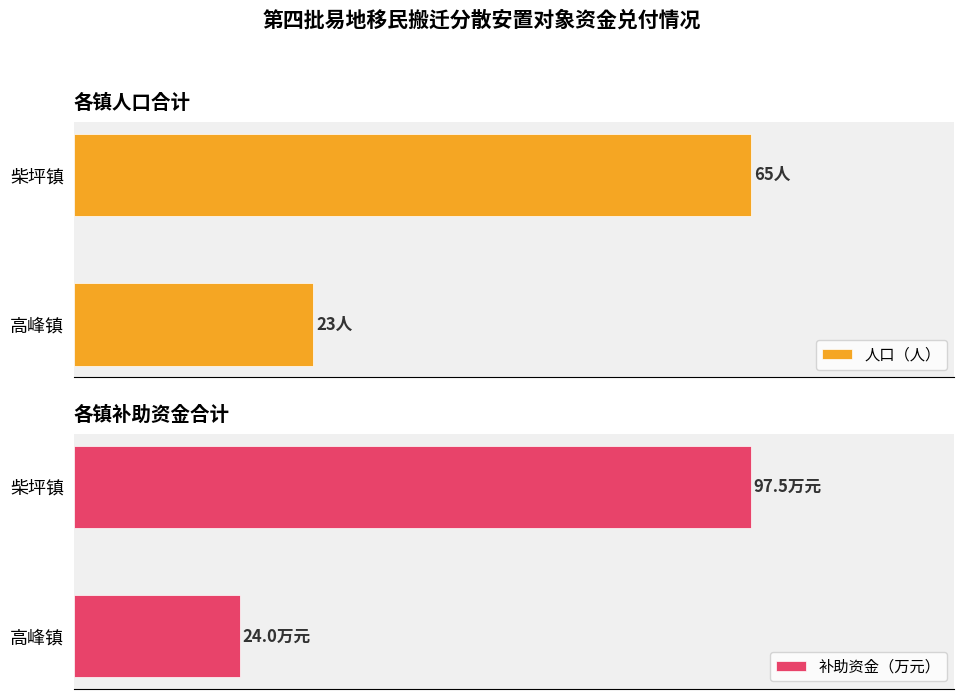

Is the value of 补助资金（万元） at 高峰镇 greater than the value of 人口（人） at 柴坪镇?

No